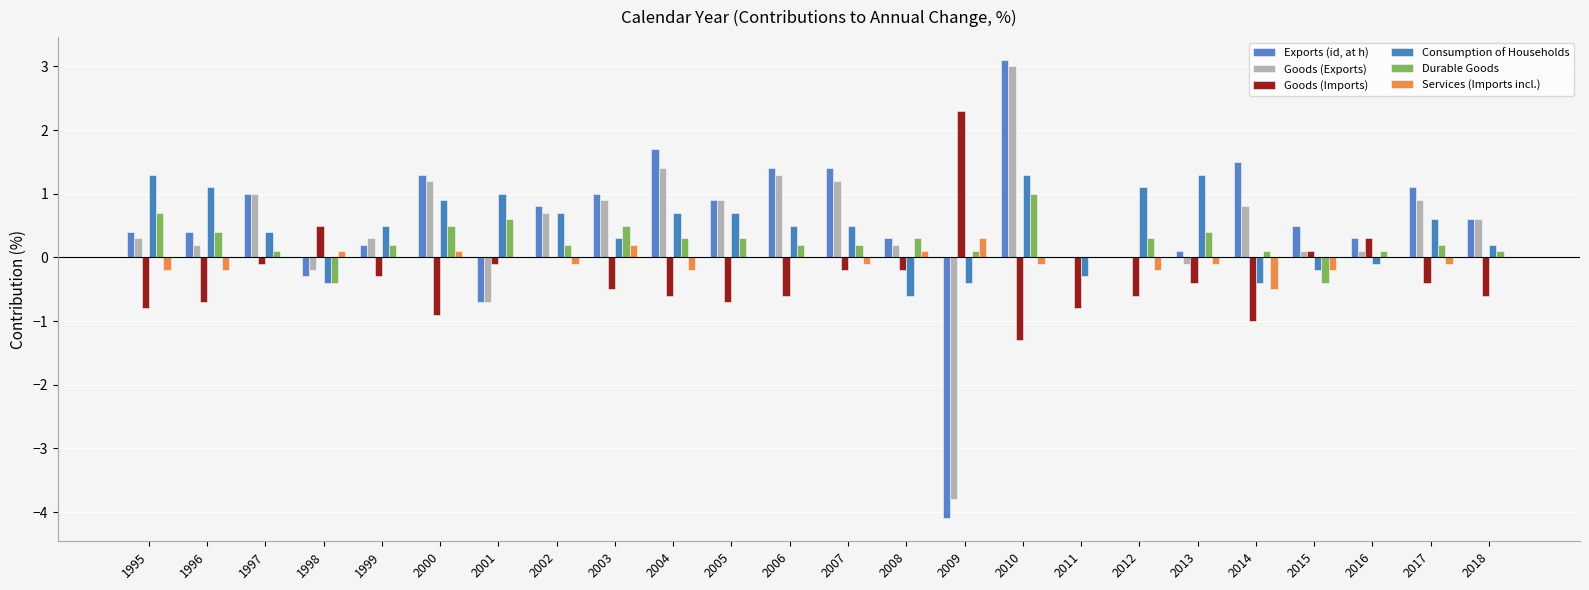

Reading right to left, list all the values displayed in this chart.

Exports (id, at h): 2018=0.6	2017=1.1	2016=0.3	2015=0.5	2014=1.5	2013=0.1	2012=0.0	2011=0.0	2010=3.1	2009=-4.1	2008=0.3	2007=1.4	2006=1.4	2005=0.9	2004=1.7	2003=1.0	2002=0.8	2001=-0.7	2000=1.3	1999=0.2	1998=-0.3	1997=1.0	1996=0.4	1995=0.4
Goods (Exports): 2018=0.6	2017=0.9	2016=0.1	2015=0.1	2014=0.8	2013=-0.1	2012=0.0	2011=0.0	2010=3.0	2009=-3.8	2008=0.2	2007=1.2	2006=1.3	2005=0.9	2004=1.4	2003=0.9	2002=0.7	2001=-0.7	2000=1.2	1999=0.3	1998=-0.2	1997=1.0	1996=0.2	1995=0.3
Goods (Imports): 2018=-0.6	2017=-0.4	2016=0.3	2015=0.1	2014=-1.0	2013=-0.4	2012=-0.6	2011=-0.8	2010=-1.3	2009=2.3	2008=-0.2	2007=-0.2	2006=-0.6	2005=-0.7	2004=-0.6	2003=-0.5	2002=0.0	2001=-0.1	2000=-0.9	1999=-0.3	1998=0.5	1997=-0.1	1996=-0.7	1995=-0.8
Consumption of Households: 2018=0.2	2017=0.6	2016=-0.1	2015=-0.2	2014=-0.4	2013=1.3	2012=1.1	2011=-0.3	2010=1.3	2009=-0.4	2008=-0.6	2007=0.5	2006=0.5	2005=0.7	2004=0.7	2003=0.3	2002=0.7	2001=1.0	2000=0.9	1999=0.5	1998=-0.4	1997=0.4	1996=1.1	1995=1.3
Durable Goods: 2018=0.1	2017=0.2	2016=0.1	2015=-0.4	2014=0.1	2013=0.4	2012=0.3	2011=0.0	2010=1.0	2009=0.1	2008=0.3	2007=0.2	2006=0.2	2005=0.3	2004=0.3	2003=0.5	2002=0.2	2001=0.6	2000=0.5	1999=0.2	1998=-0.4	1997=0.1	1996=0.4	1995=0.7
Services (Imports incl.): 2018=0.0	2017=-0.1	2016=0.0	2015=-0.2	2014=-0.5	2013=-0.1	2012=-0.2	2011=0.0	2010=-0.1	2009=0.3	2008=0.1	2007=-0.1	2006=0.0	2005=0.0	2004=-0.2	2003=0.2	2002=-0.1	2001=0.0	2000=0.1	1999=0.0	1998=0.1	1997=0.0	1996=-0.2	1995=-0.2